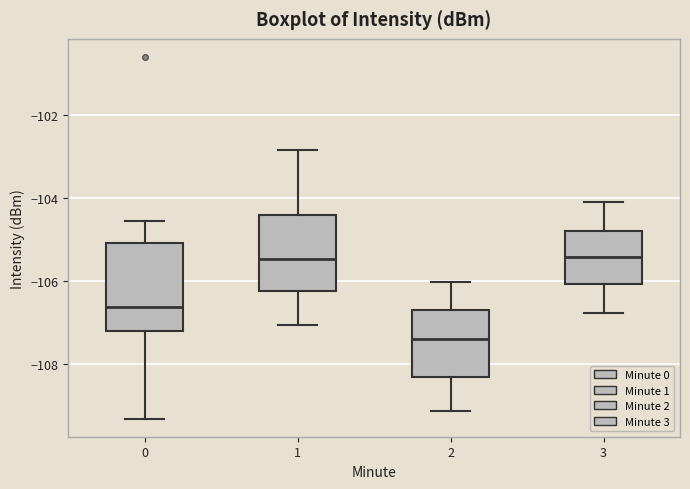

Where is the upper edge of the box at x = 1 on the y-axis? The values are not printed on the chart, so give them approximately, as read against the axis.

-104.4